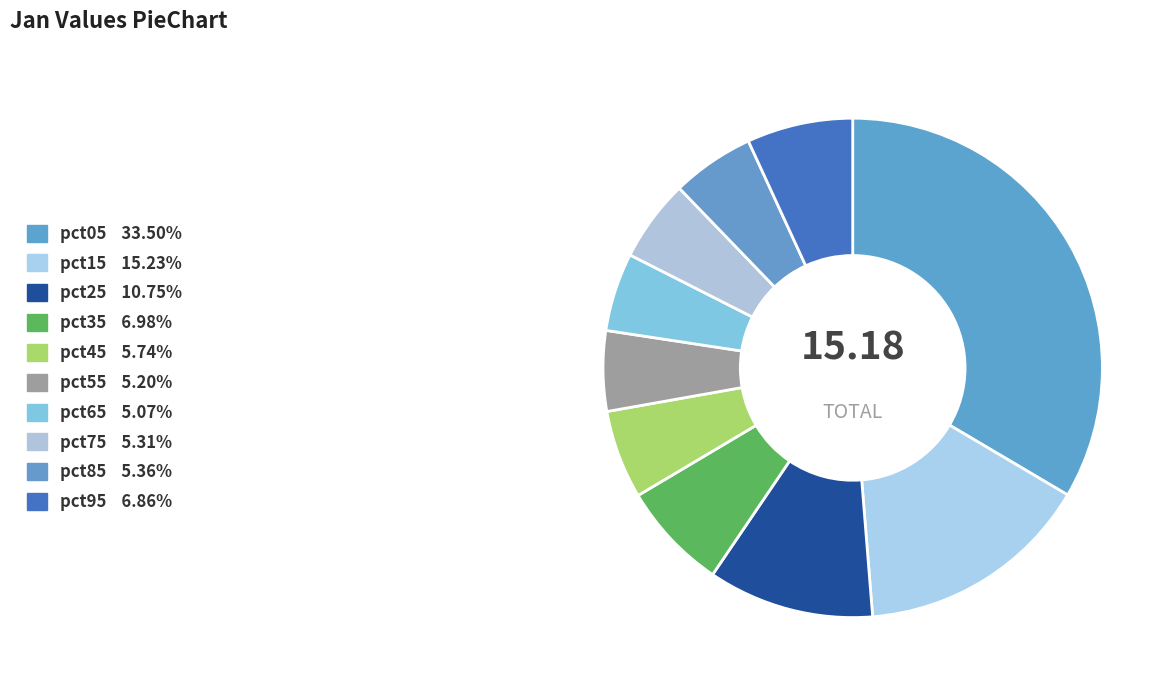

To the nearest percent, what is the difference between the pct45 and pct55 slice percentages?

1%